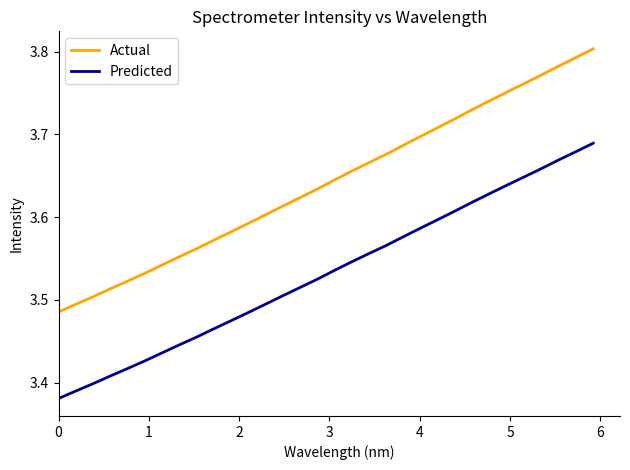

True or false: Predicted and Actual intersect in this chart.

False